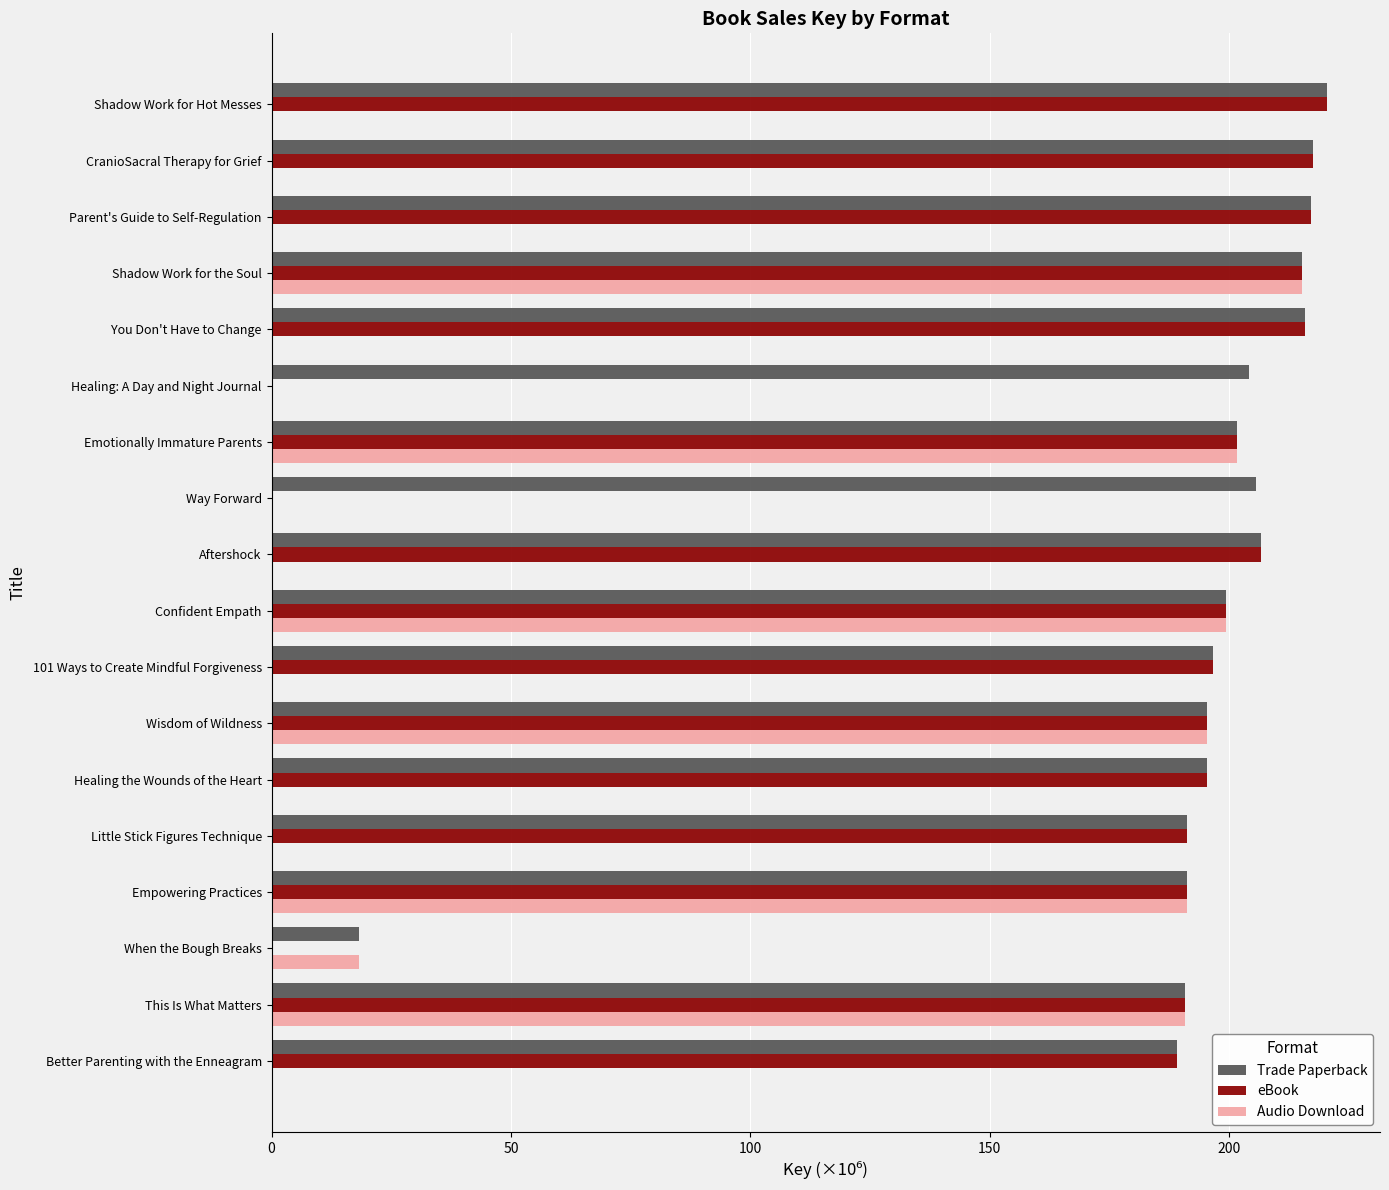

What is the maximum value for eBook?

220.5